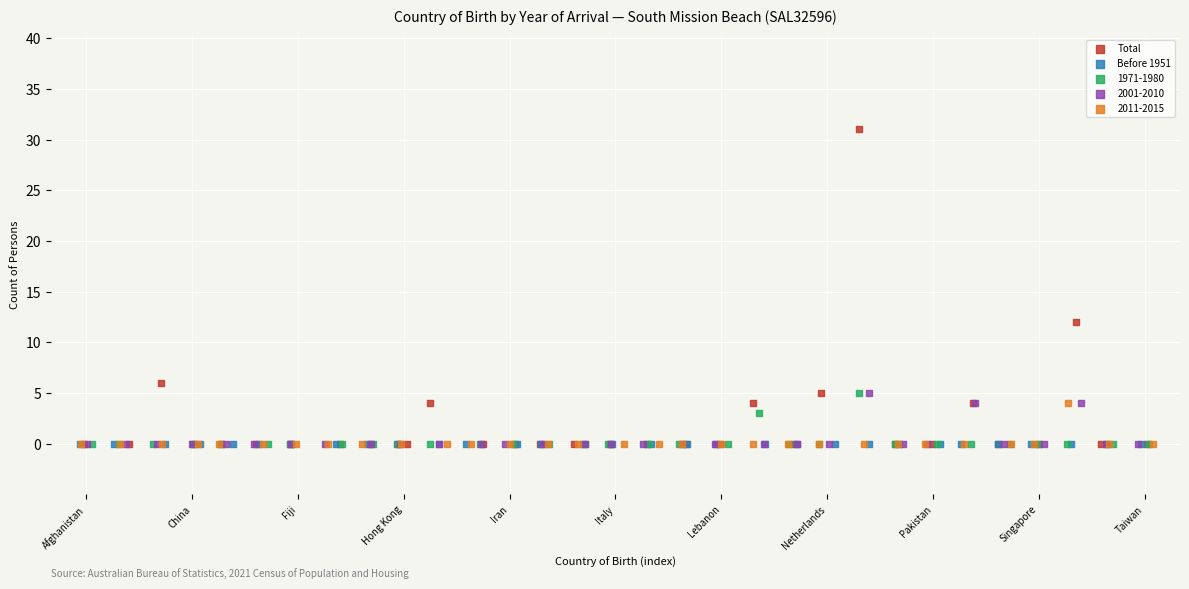

Which series reaches the maximum Y coordinate?

Total